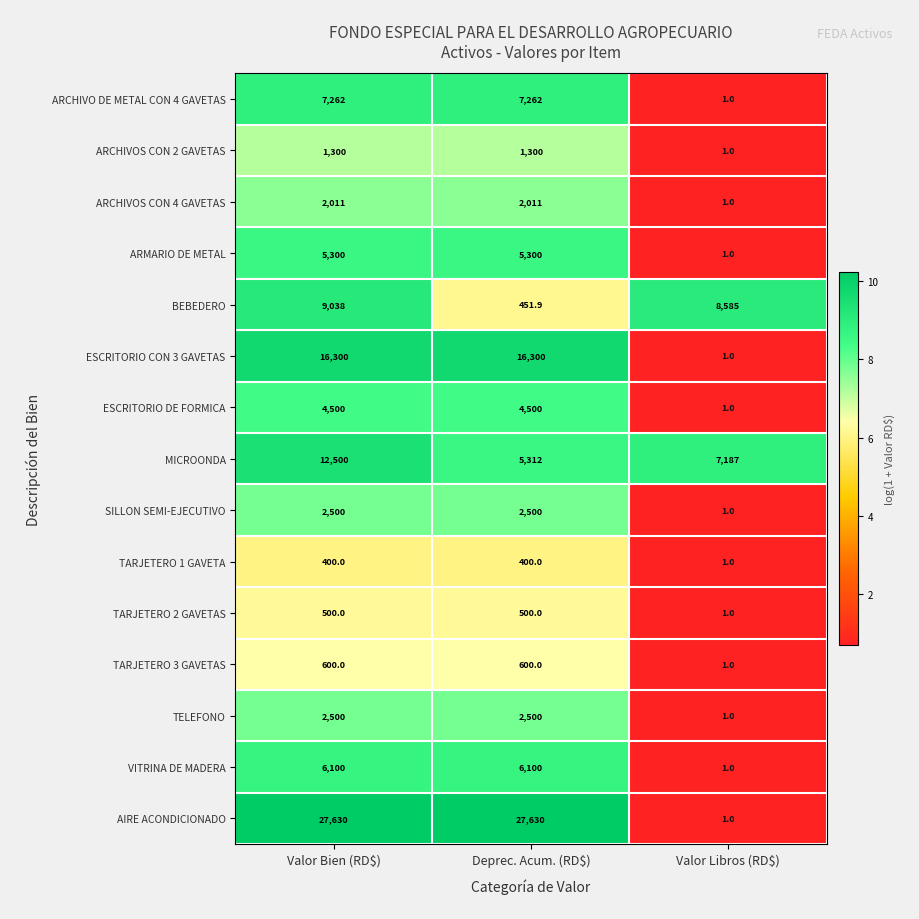

At which category does the chart reach its minimum across all series?

Valor Libros (RD$)